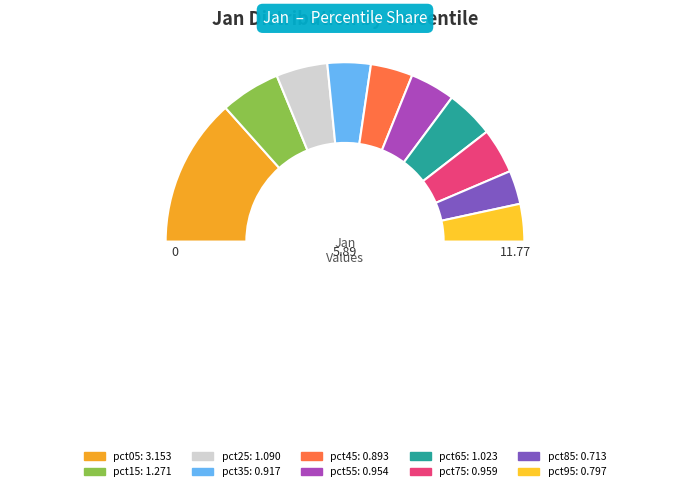

Which category has the biggest portion of the pie?

pct05